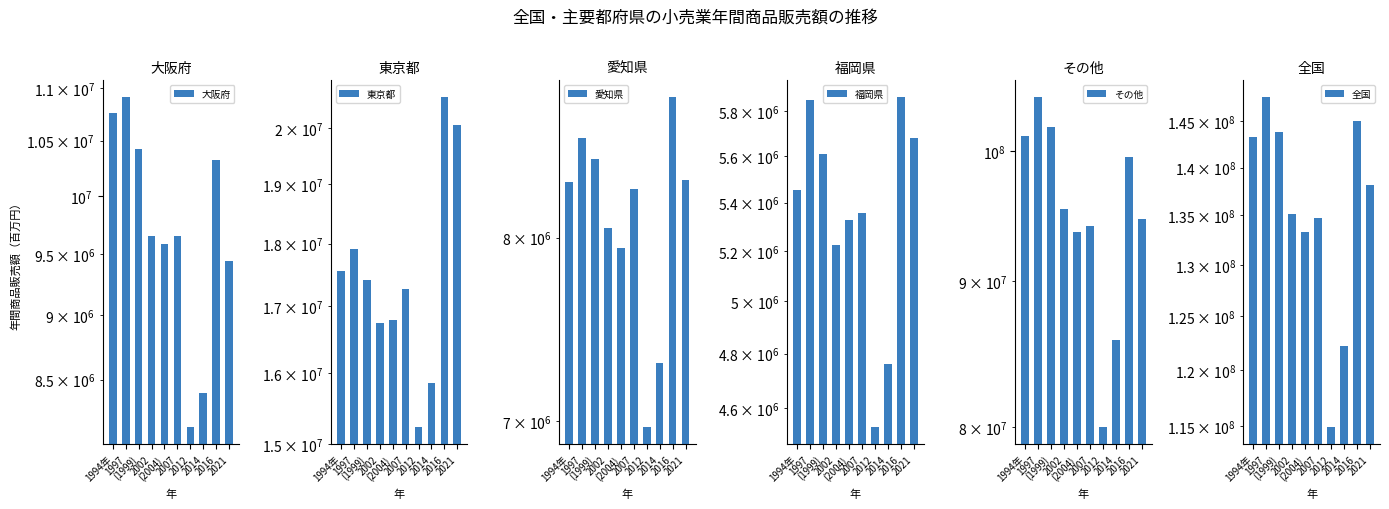

Reading right to left, what are all the values shown in this chart?

大阪府: 2021=9442129	2016=10325222	2014=8401435	2012=8148780	2007=9650541	(2004)=9579967	2002=9649377	(1999)=10418589	1997=10914758	1994年=10763640
東京都: 2021=20054852	2016=20574368	2014=15855062	2012=15224695	2007=17278905	(2004)=16789065	2002=16746035	(1999)=17410377	1997=17916027	1994年=17554791
愛知県: 2021=8346385	2016=8864769	2014=7303613	2012=6967180	2007=8291533	(2004)=7937608	2002=8059876	(1999)=8473644	1997=8605120	1994年=8330521
福岡県: 2021=5678040	2016=5864032	2014=4760781	2012=4531868	2007=5356185	(2004)=5328929	2002=5222772	(1999)=5608274	1997=5851425	1994年=5455268
その他: 2021=94659006	2016=99475431	2014=85855834	2012=79979755	2007=94128284	(2004)=93643062	2002=95431235	(1999)=101921667	1997=104455786	1994年=101220845
全国: 2021=138180412	2016=145103822	2014=122176725	2012=114852278	2007=134705448	(2004)=133278631	2002=135109295	(1999)=143832551	1997=147743116	1994年=143325065